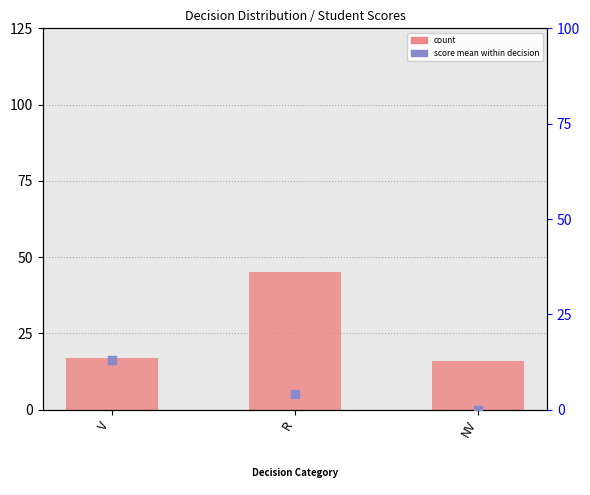

What is the total value across all series at V?

30.1